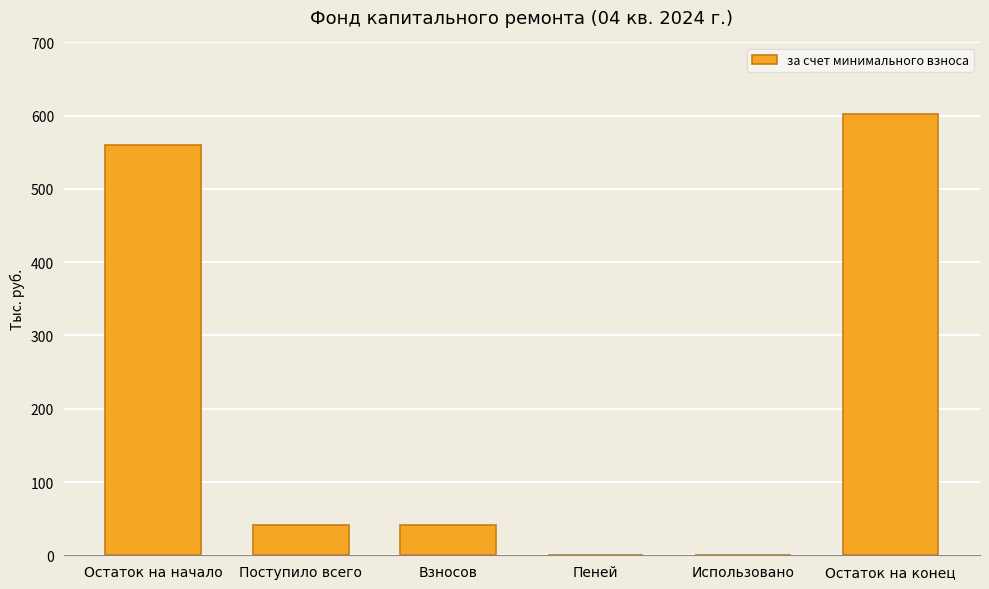

What is the average value?

207.6